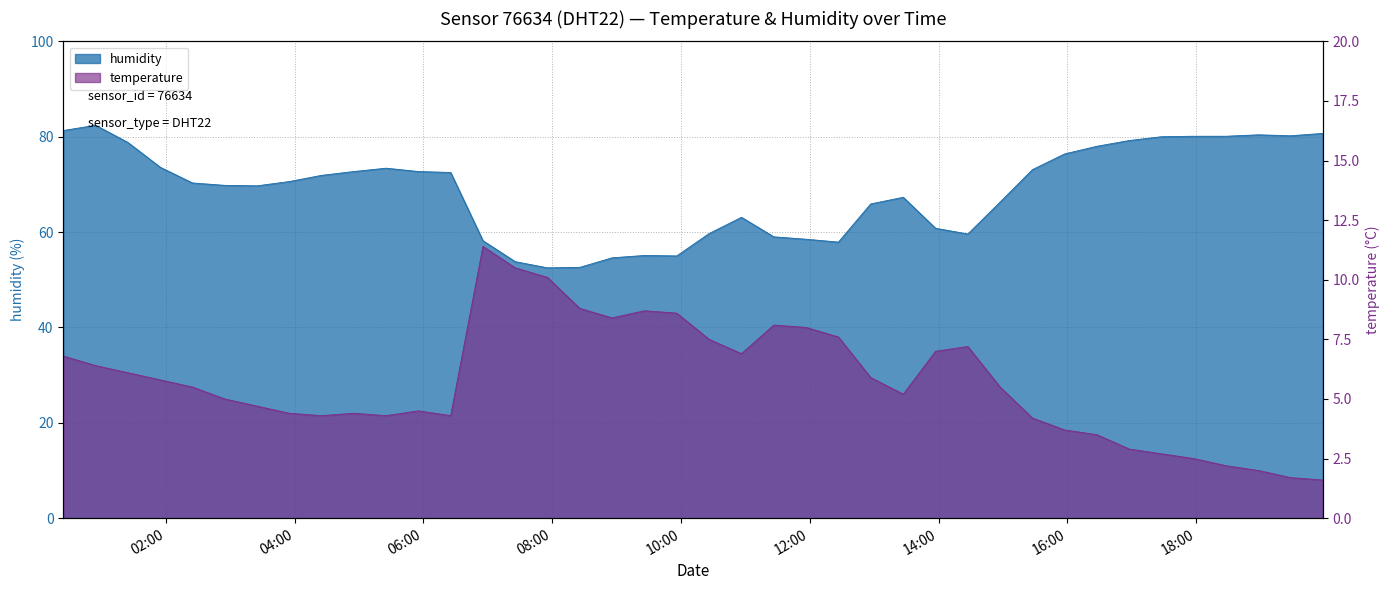

What position from the left is 2024-03-17T00:54:36?

2